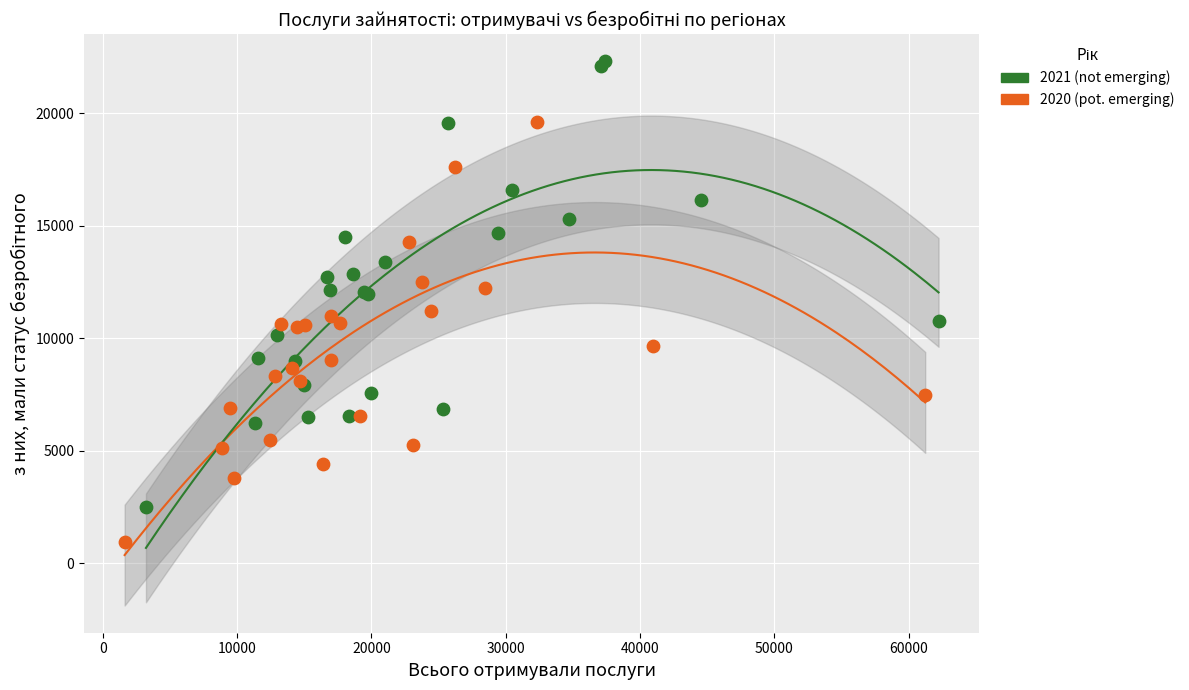

Which series contains the highest Y value?

2021 (not emerging)